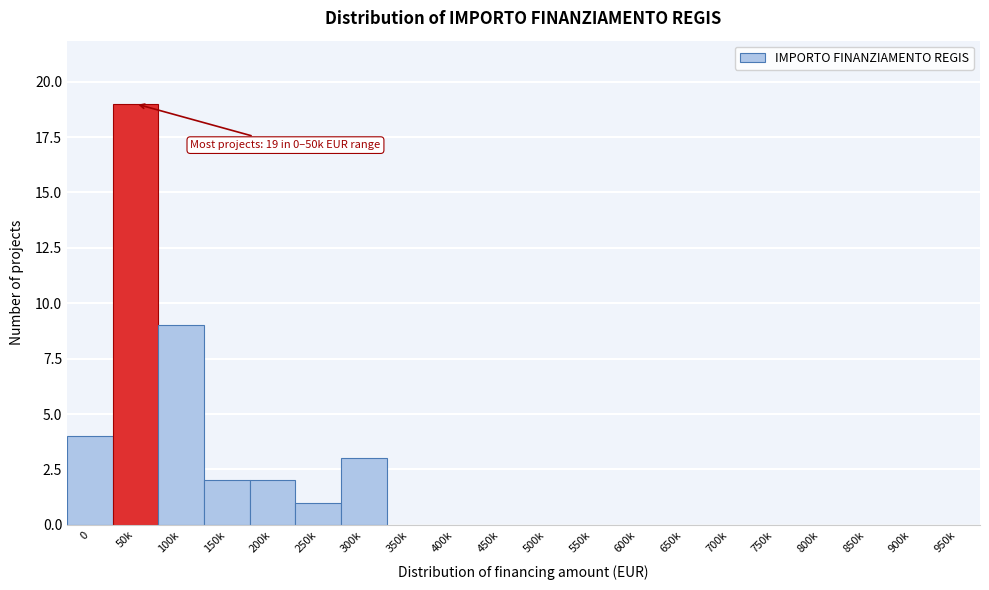

Reading left to right, what are all the values shown in this chart?

0=4	50k=19	100k=9	150k=2	200k=2	250k=1	300k=3	350k=0	400k=0	450k=0	500k=0	550k=0	600k=0	650k=0	700k=0	750k=0	800k=0	850k=0	900k=0	950k=0